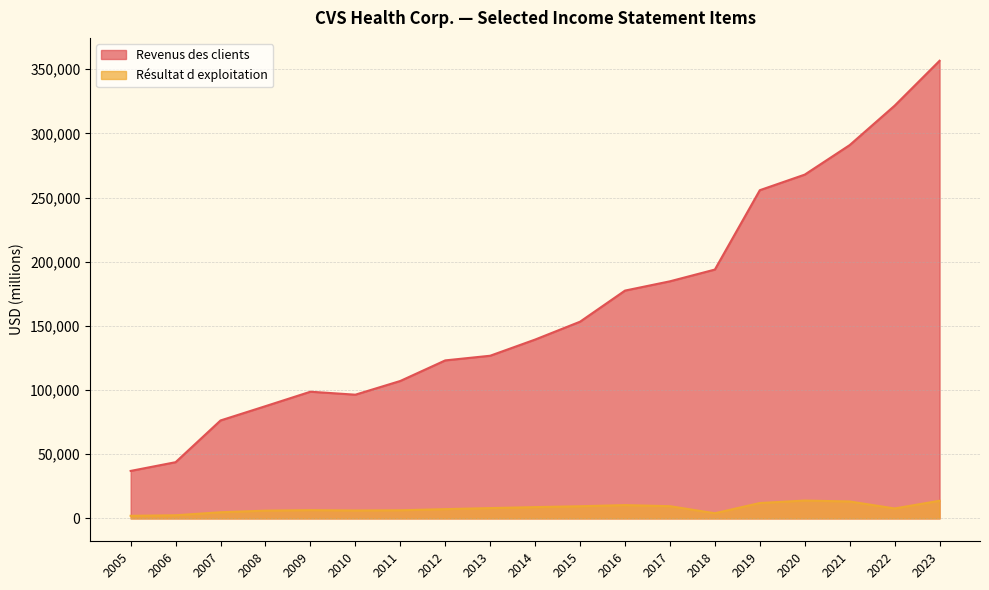

Rank the series by their average value, from highest to lowest.

Revenus des clients, Résultat d exploitation